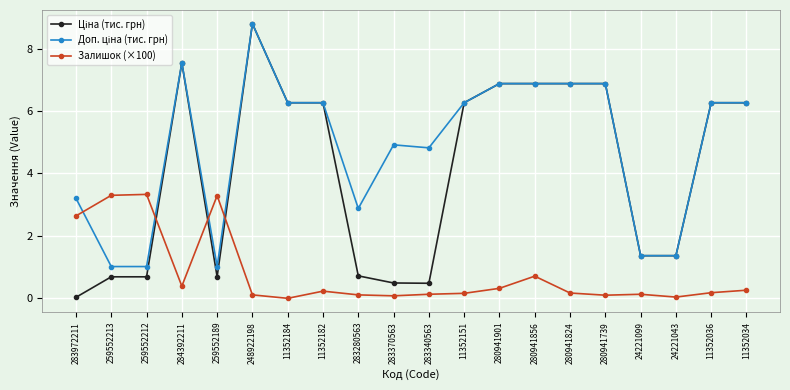

What is the label of the 13th point from the left?

280941901